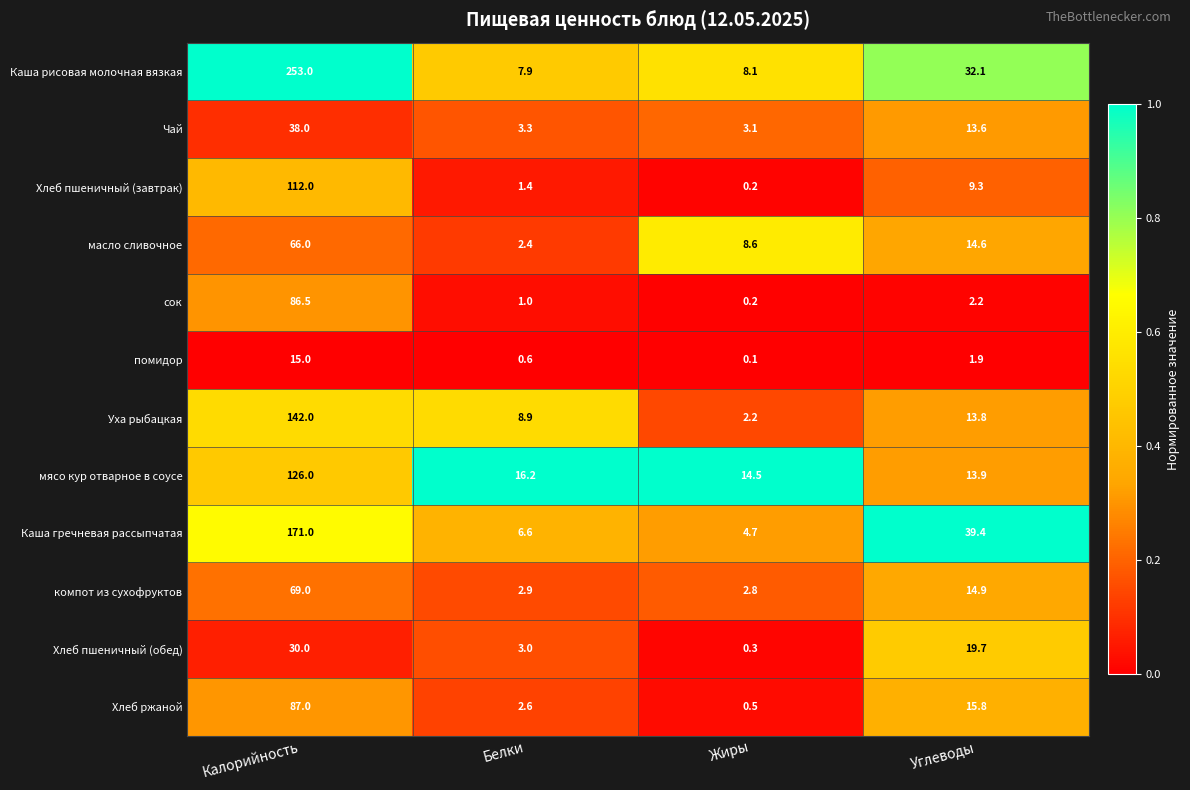

Which series has the largest total across all categories?

Каша рисовая молочная вязкая